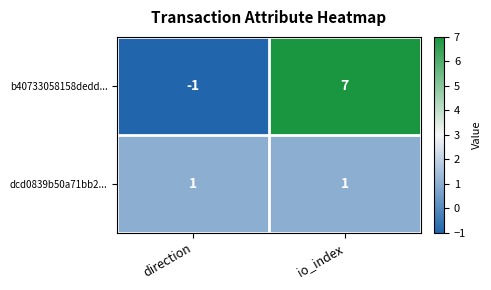

How many positive values does the b40733058158dedd... series have?

1